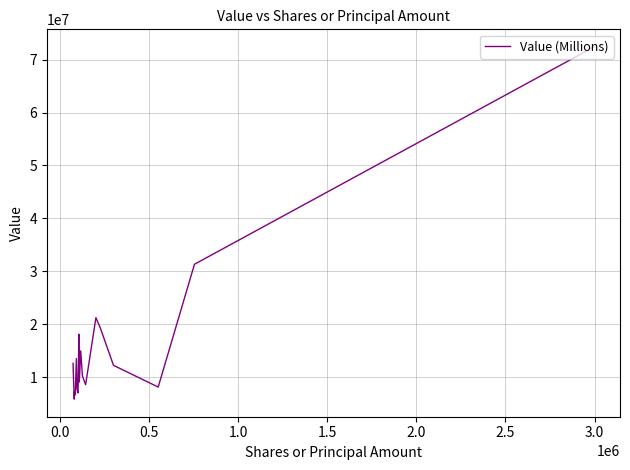

What is the greatest value displayed?

72400000